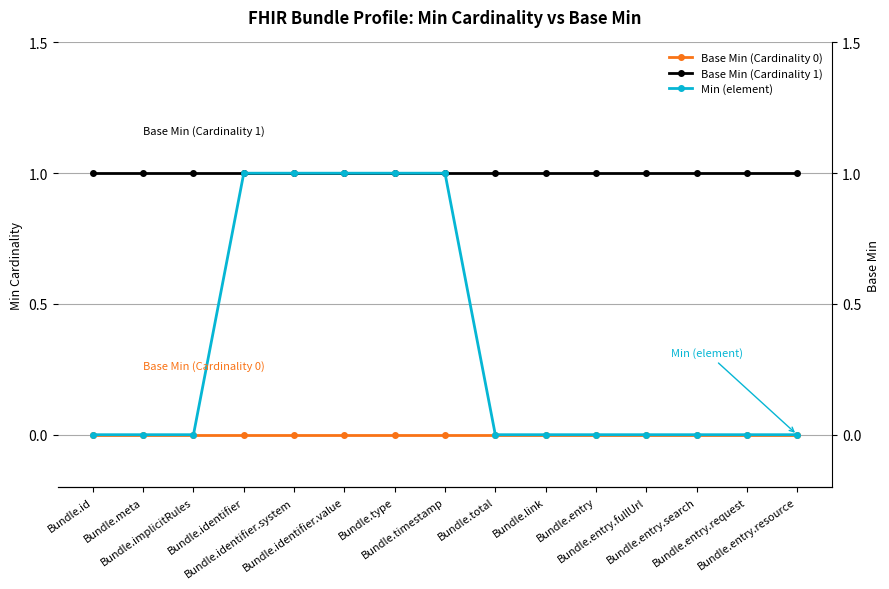

Count the number of data series in this chart.

3